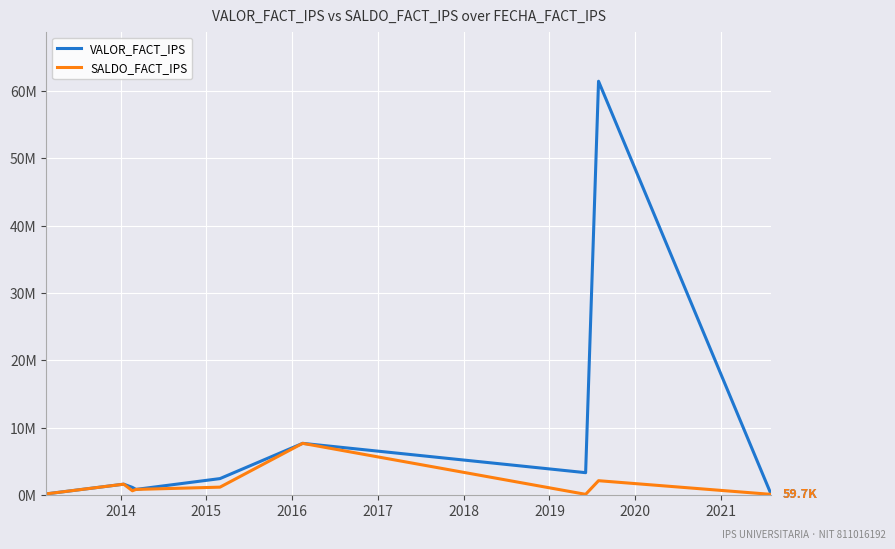

What is the sum of all SALDO_FACT_IPS values?

14105927